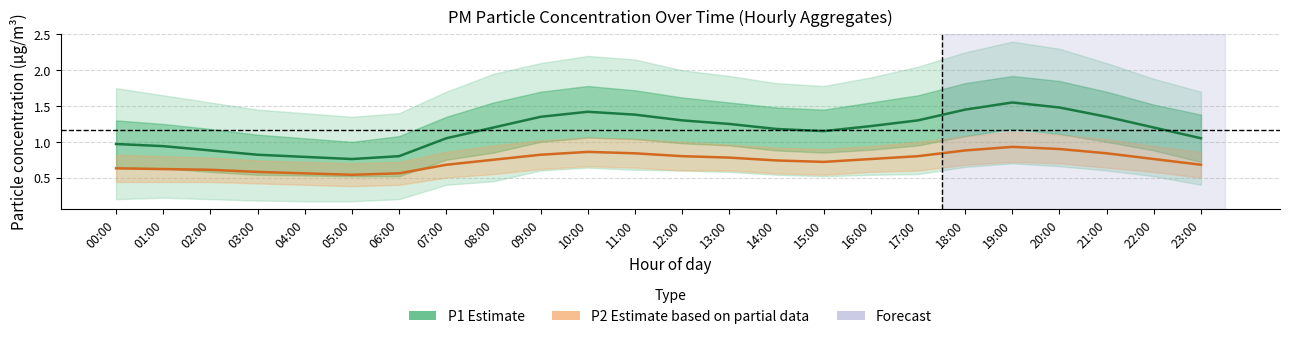

At which label does P2 (Estimate based on partial data) reach its minimum?

05:00